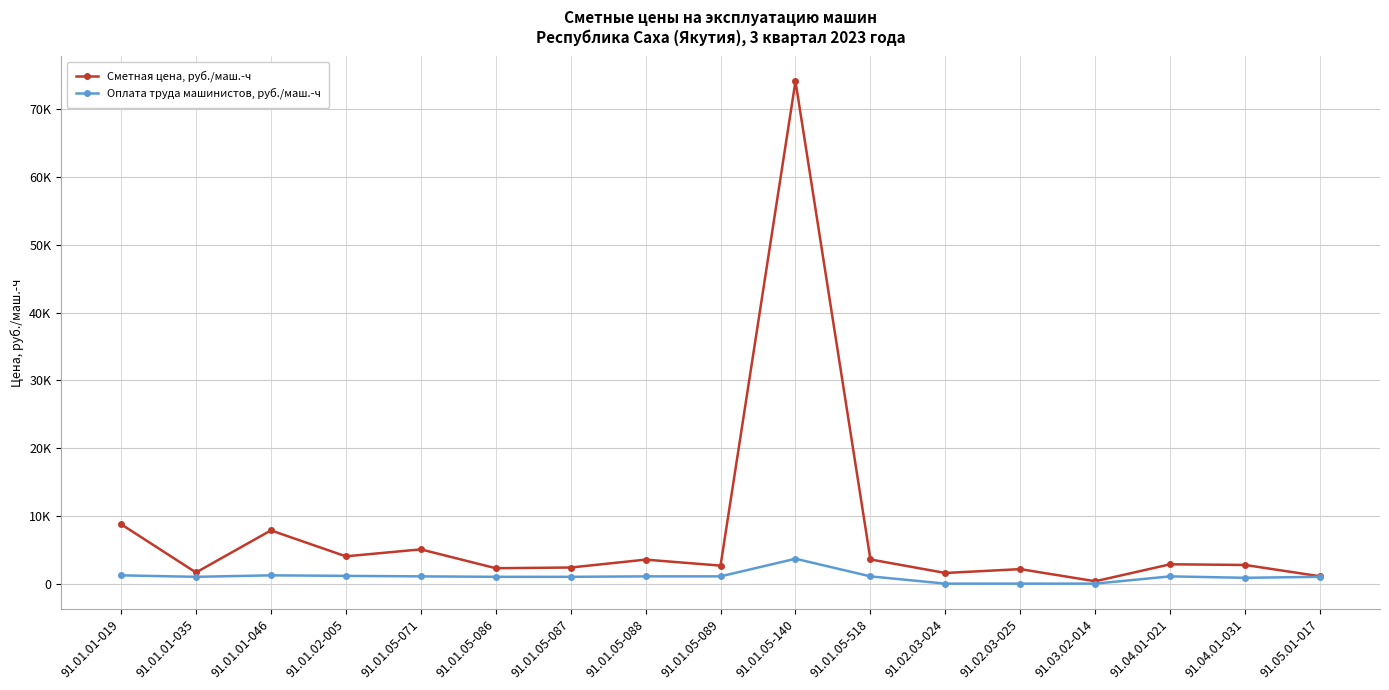

What are all the series names shown in the legend?

Сметная цена, руб./маш.-ч, Оплата труда машинистов, руб./маш.-ч